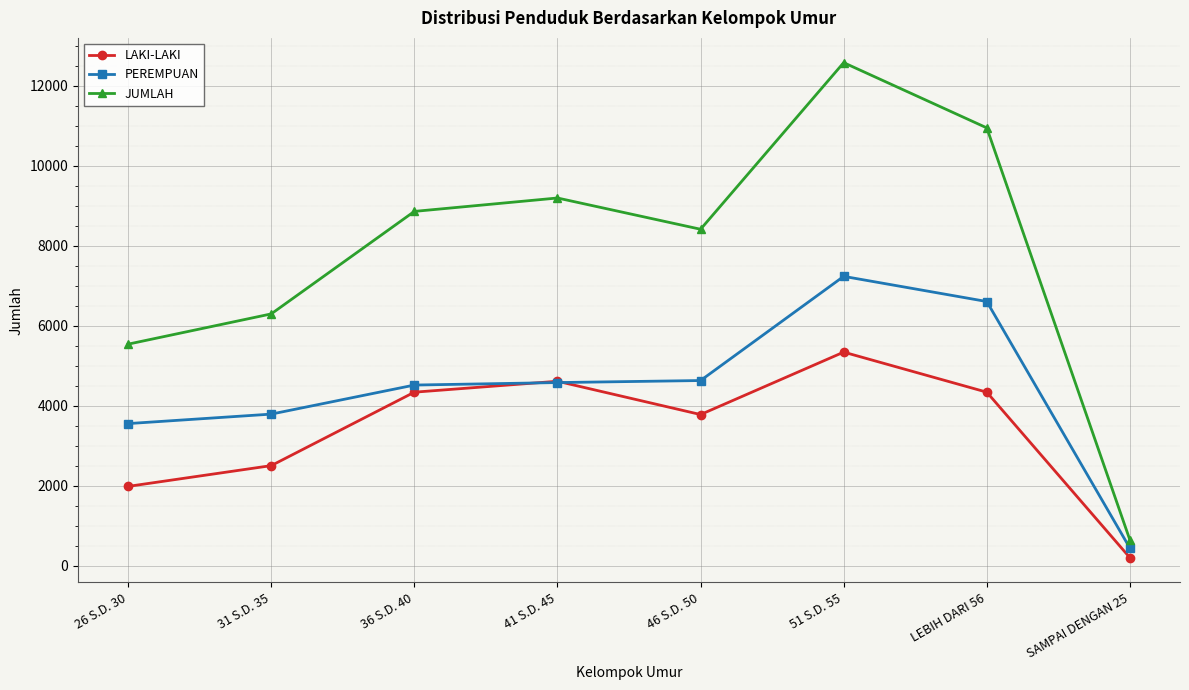

Where is the first local minimum for JUMLAH?

46 S.D. 50